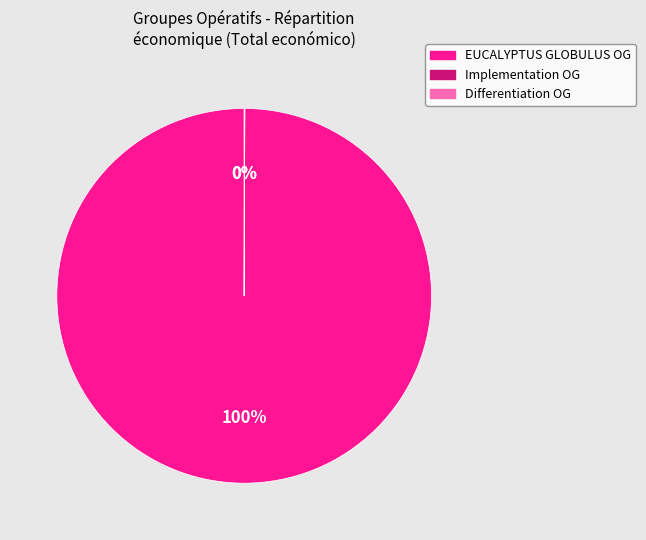

What percentage is the EUCALYPTUS GLOBULUS OG slice, to the nearest percent?

100%